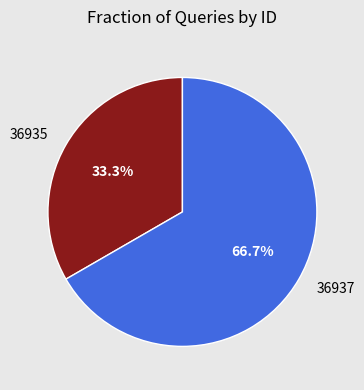

What is the largest slice in the pie chart?

36937